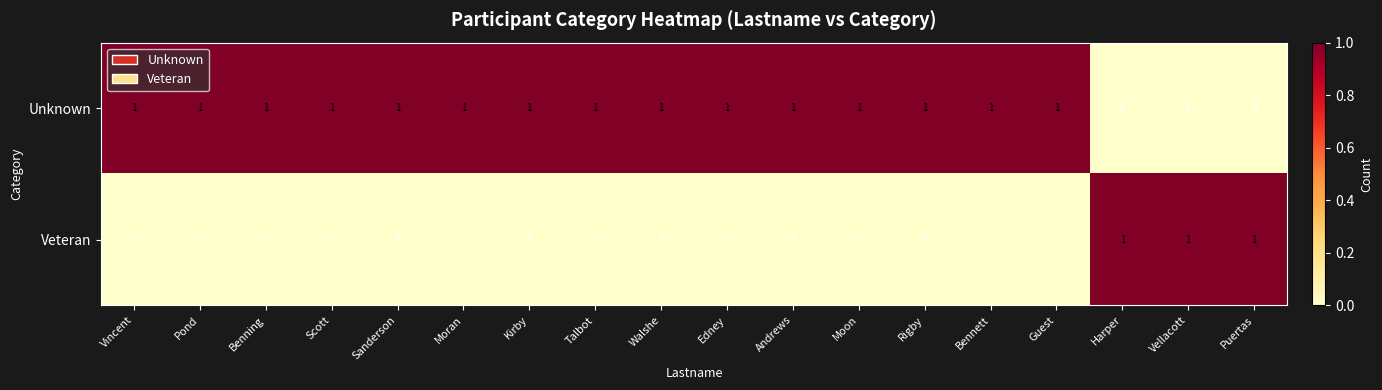

List the series in order of their overall mean, highest first.

Unknown, Veteran